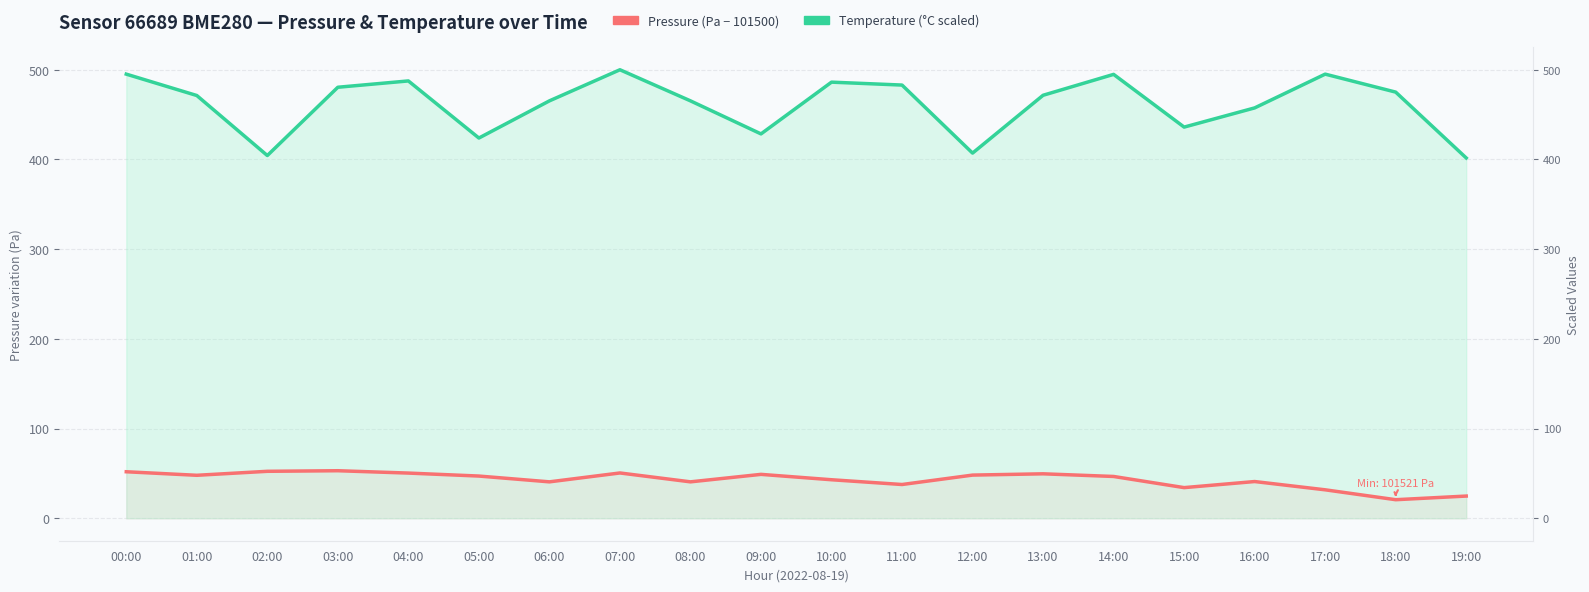

What is the label of the 15th point from the left?

14:00